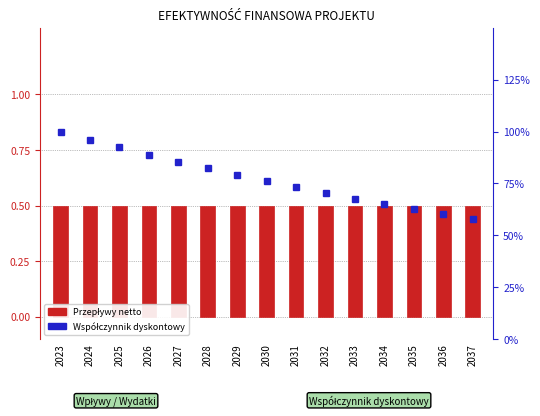

What is the difference between the highest and lowest values at 2024?

0.5